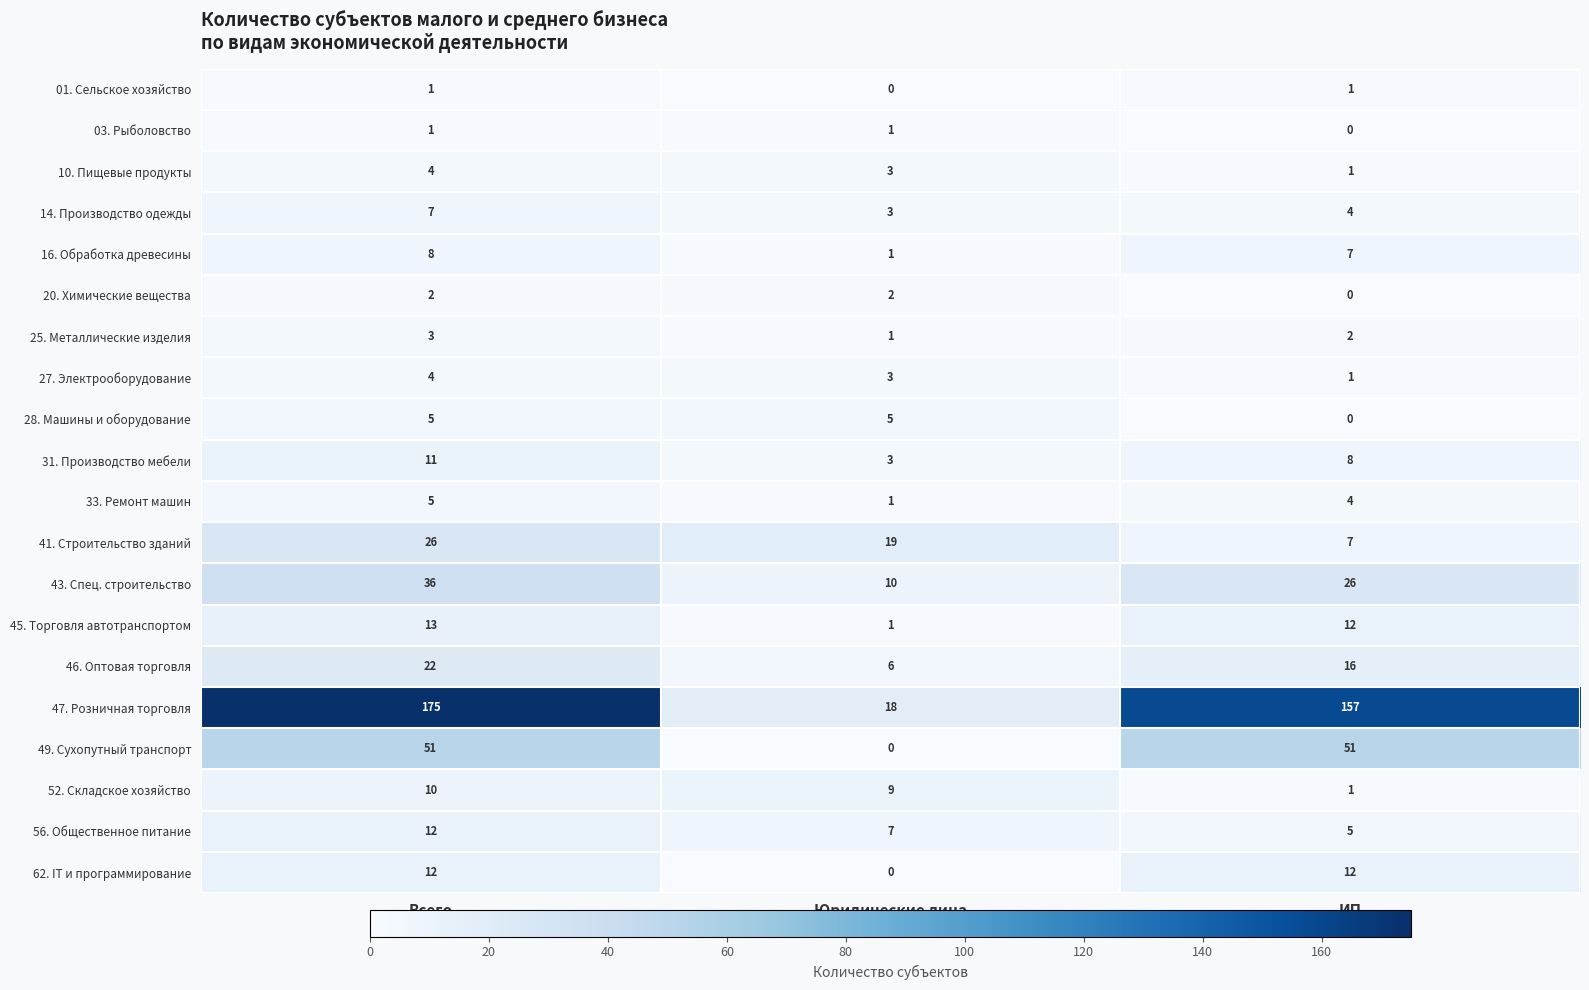

Where is 45. Торговля автотранспортом nearest to the value 7?

ИП